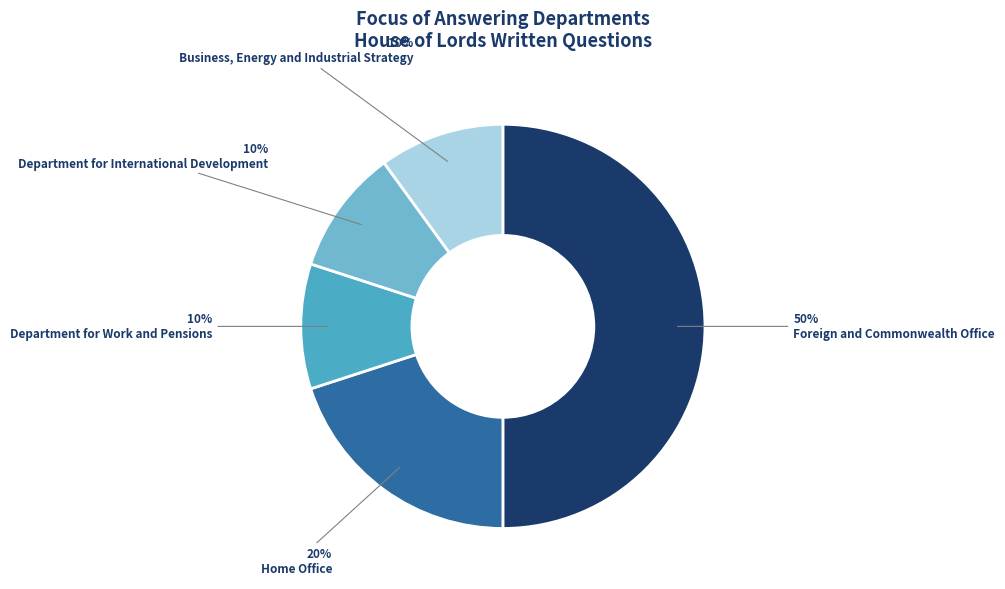

How many slices are in this pie chart?

5